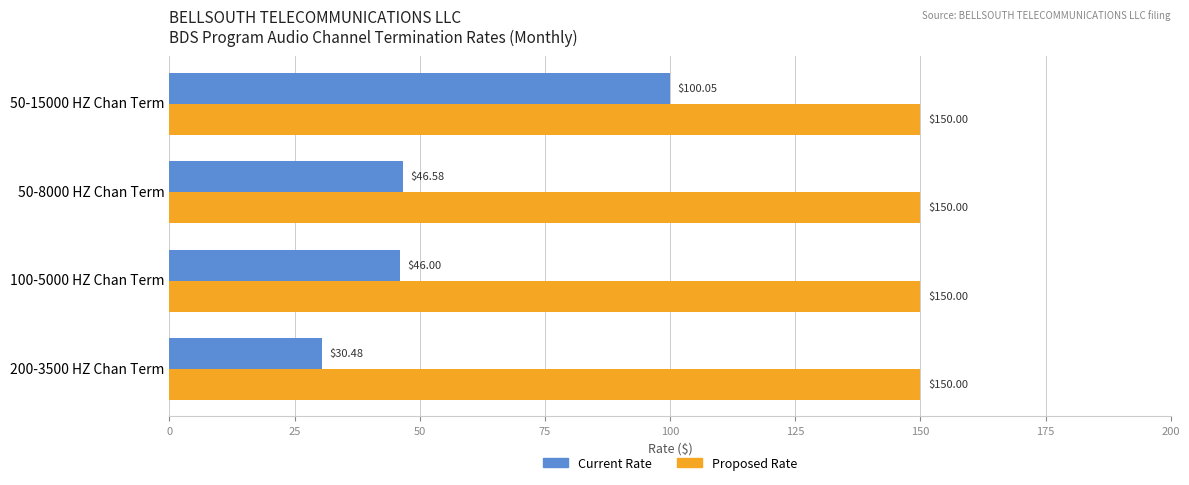

At which category is the sum across all series the highest?

50-15000 HZ Chan Term